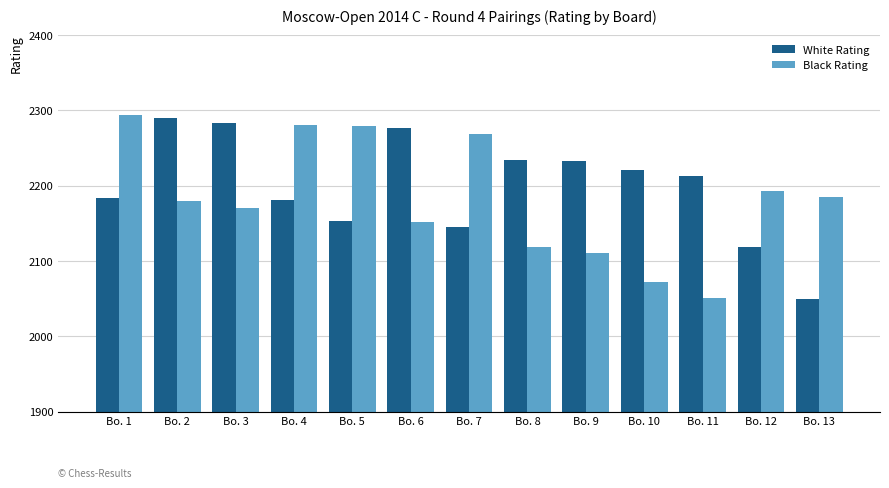

What is the difference between the second highest and minimum values in the White Rating series?

233